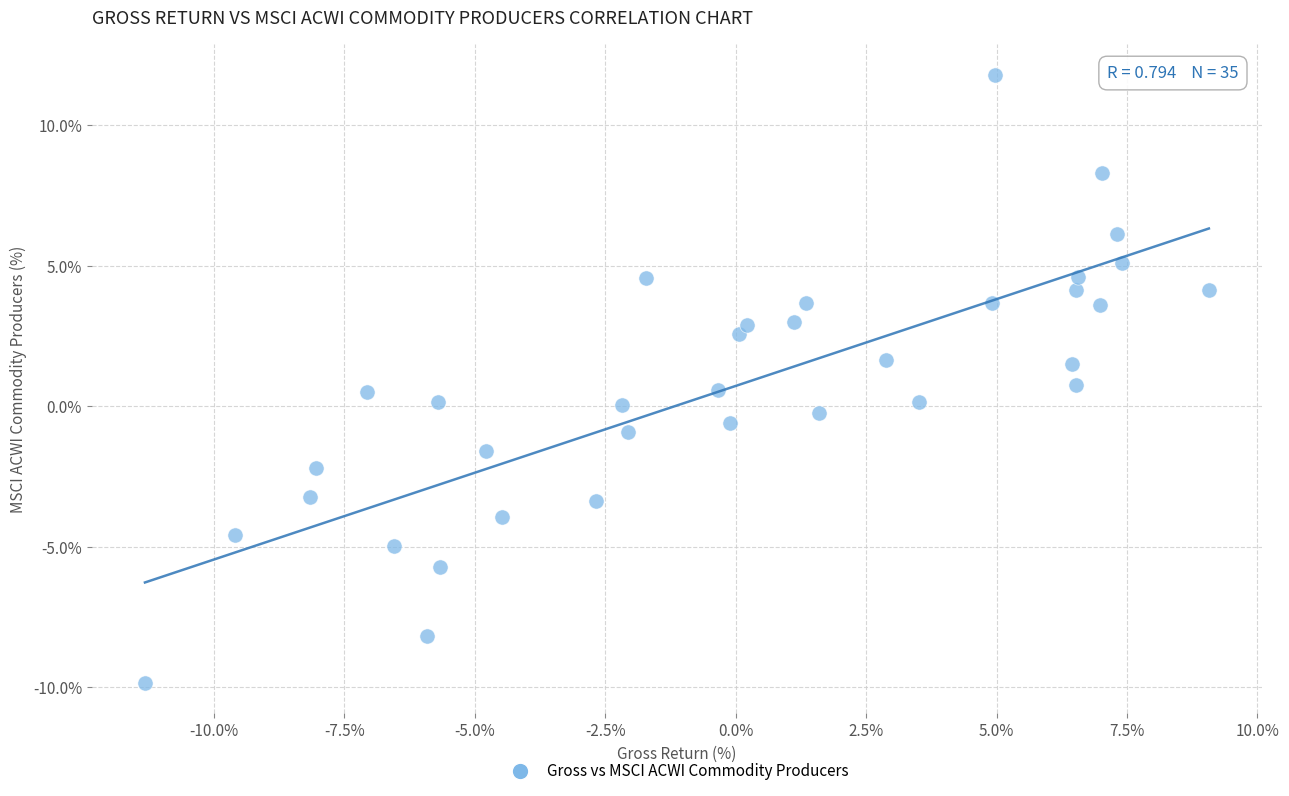

What is the range of X values (max minus min)?

20.4